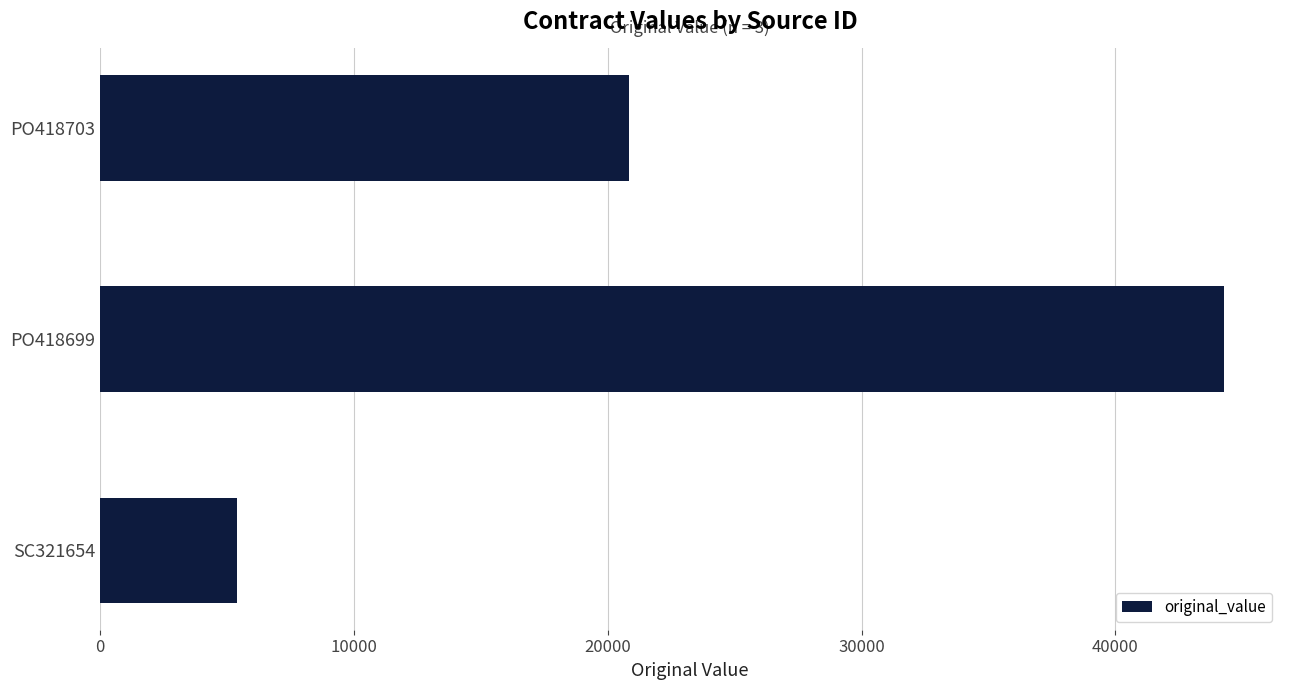

At which label is the value closest to 24833?

PO418703